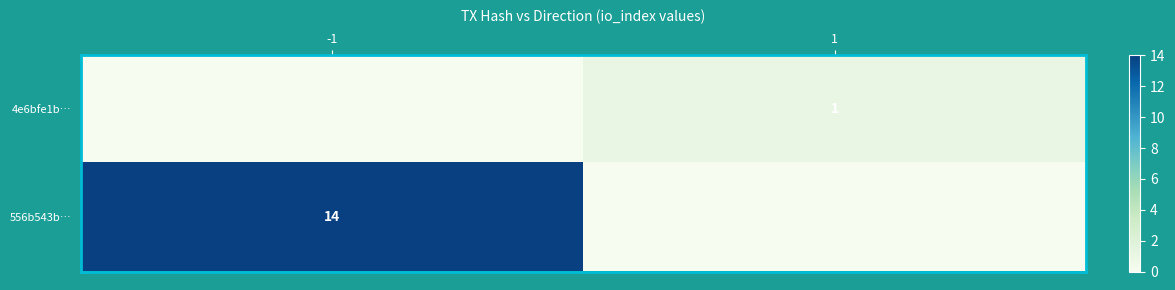

True or false: 556b543b… has a value of 22 at -1.

False